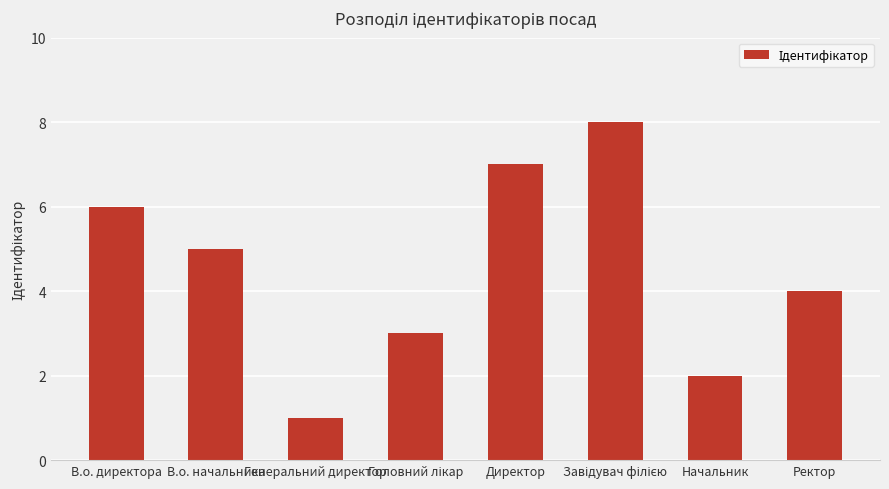

What is the ratio of the value at Директор to the value at В.о. начальника?

1.4